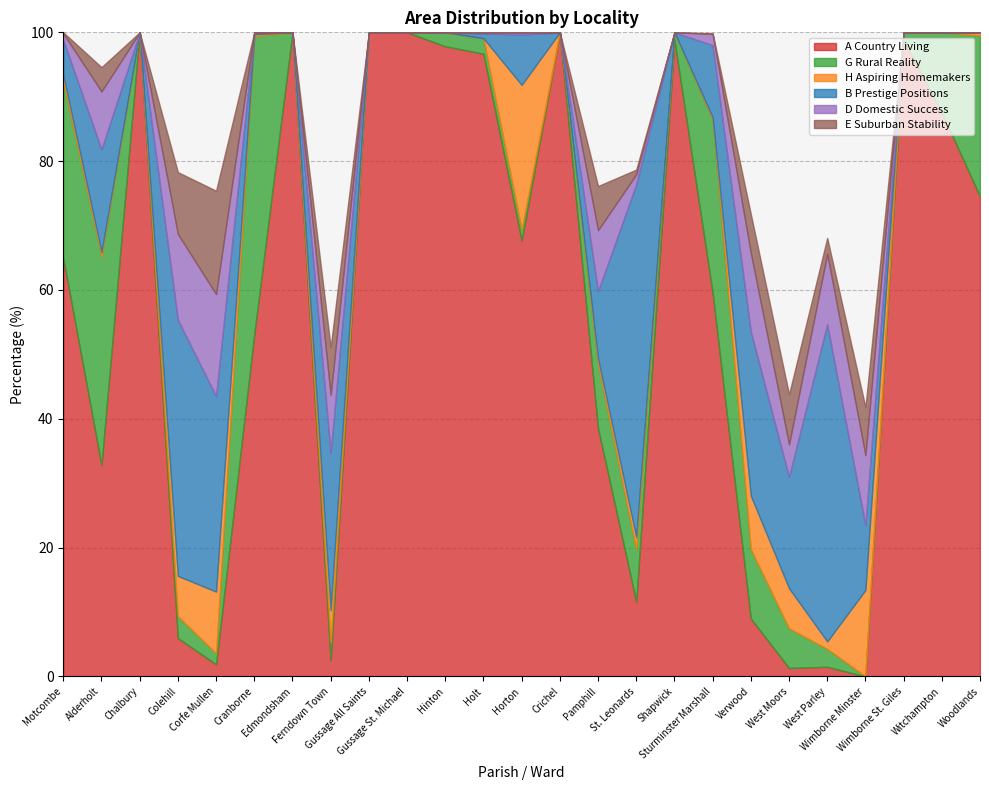

How many lines are shown in the chart?

6